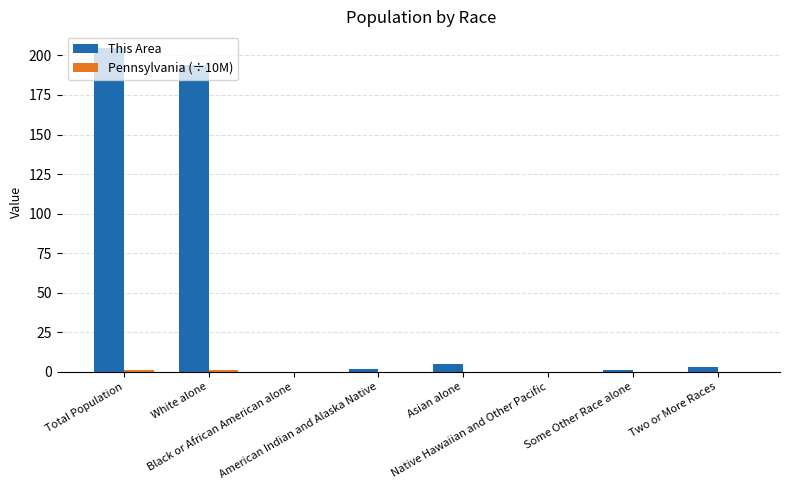

What is the sum of all This Area values?

410.0